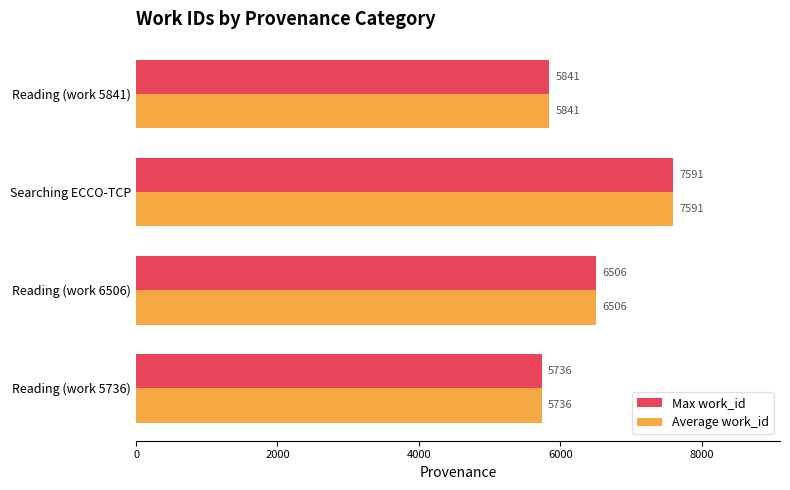

How many series are shown in this chart?

2